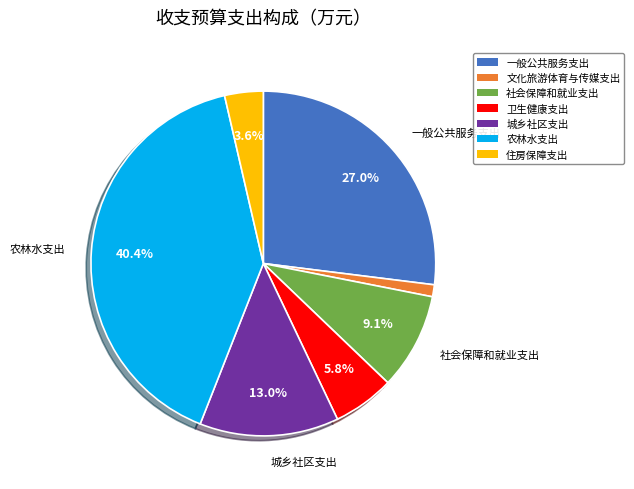

Between 住房保障支出 and 卫生健康支出, which is larger?

卫生健康支出